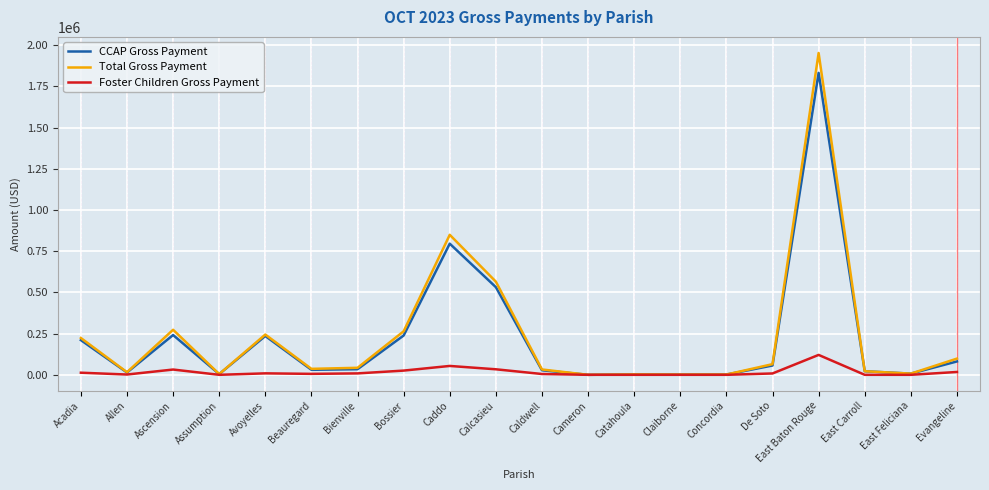

What is the difference between the second highest and minimum values in the Foster Children Gross Payment series?

53825.2